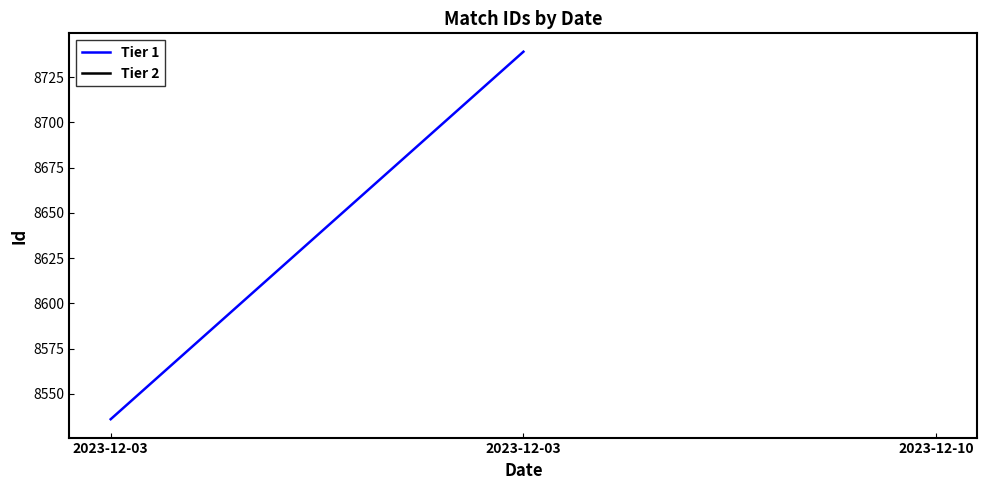

Reading right to left, list all the values displayed in this chart.

8739	8536